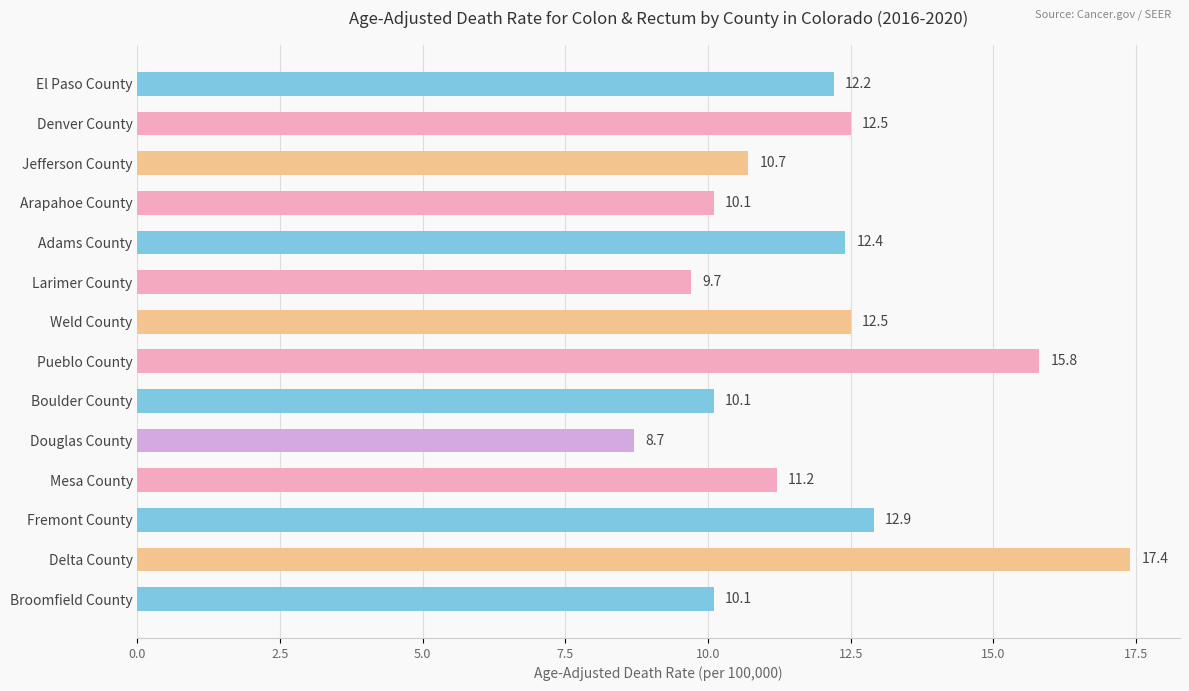

Does the chart contain any negative values?

No